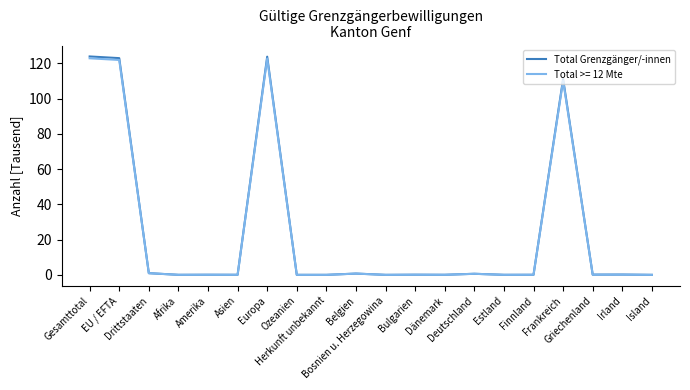

Which series has the largest range (max minus min)?

Total Grenzgänger/-innen